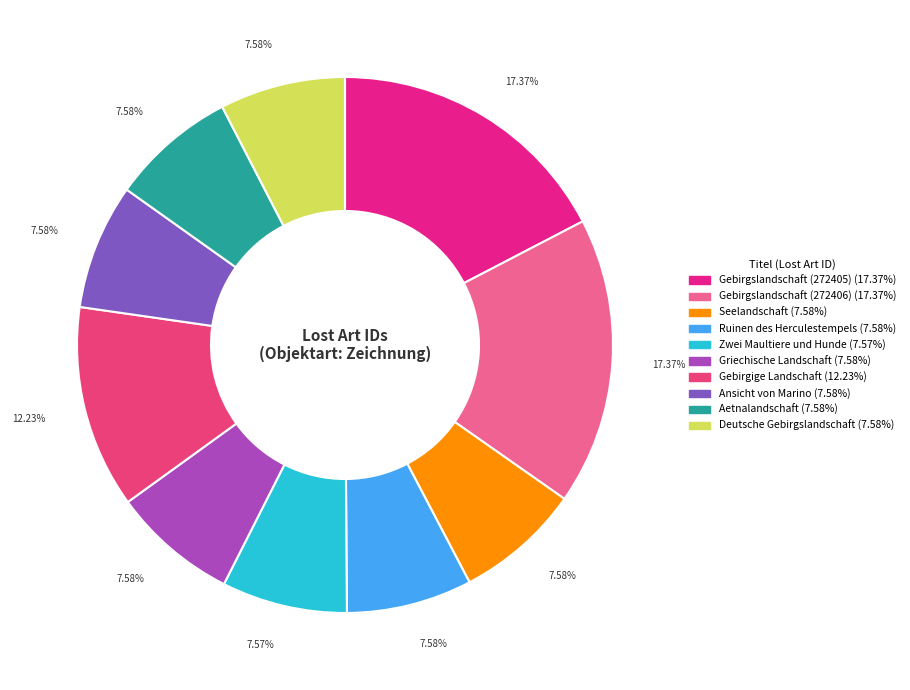

Count the number of slices in the pie.

10